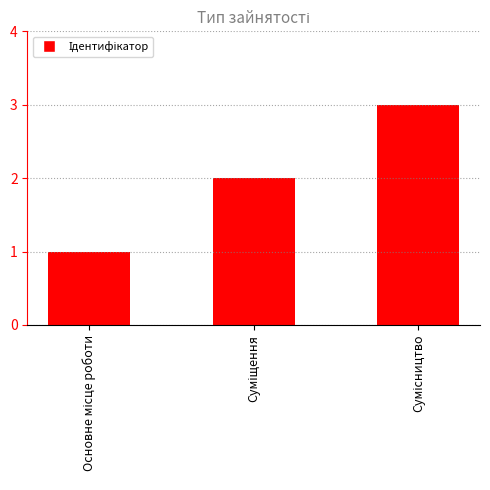

Reading left to right, transcribe all the data shown in this chart.

1	2	3